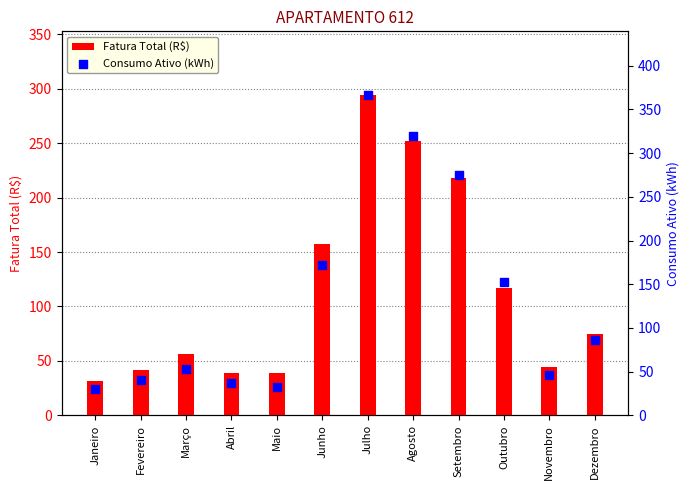

What is the total value across all series at Agosto?

571.3